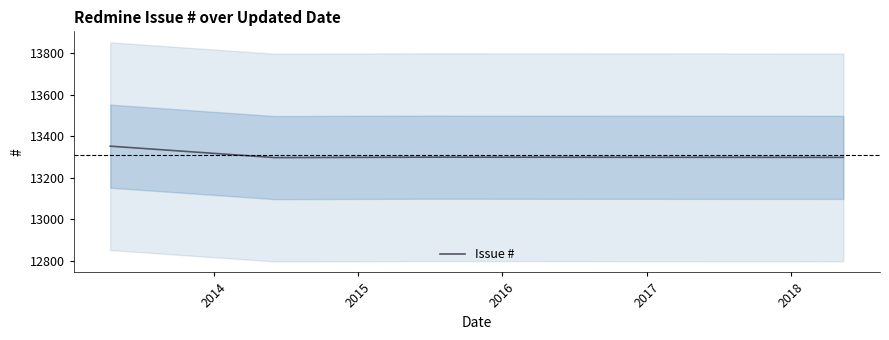

What is the highest value of the Issue # series?

13352